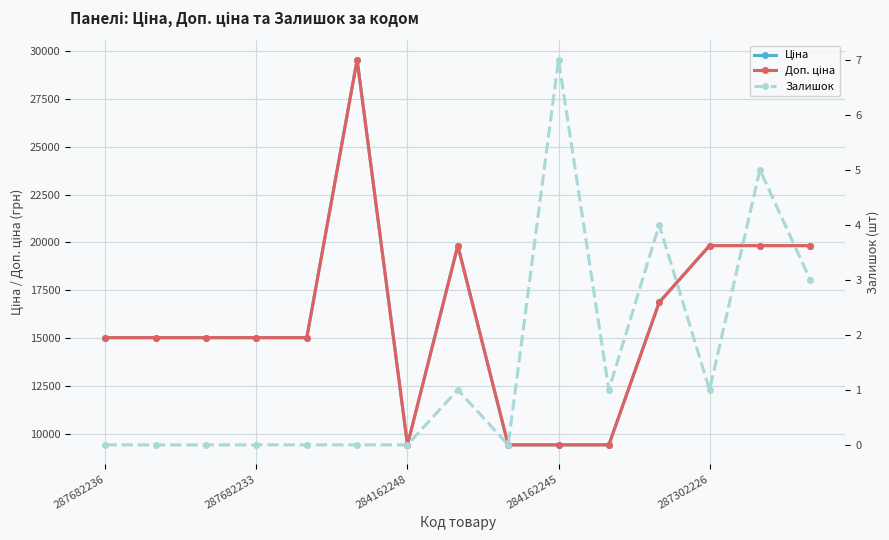

How many interior local valleys does the Доп. ціна series have?

1